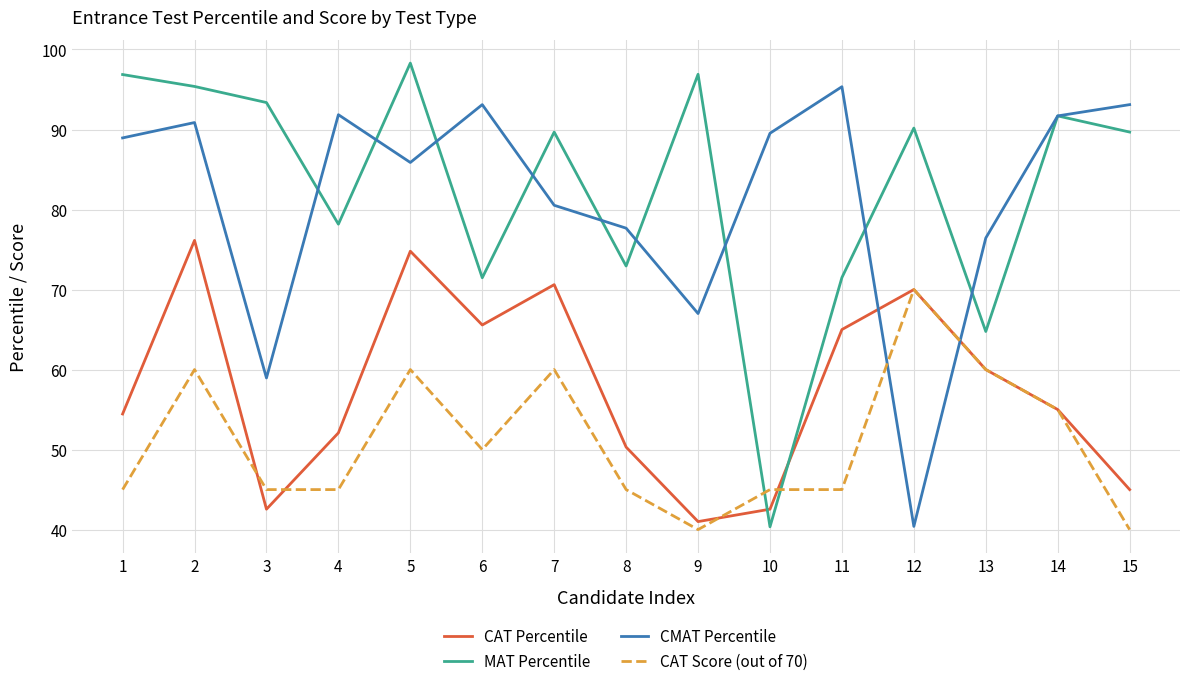

What is the difference between the maximum and second lowest values in the CMAT Percentile series?

36.4